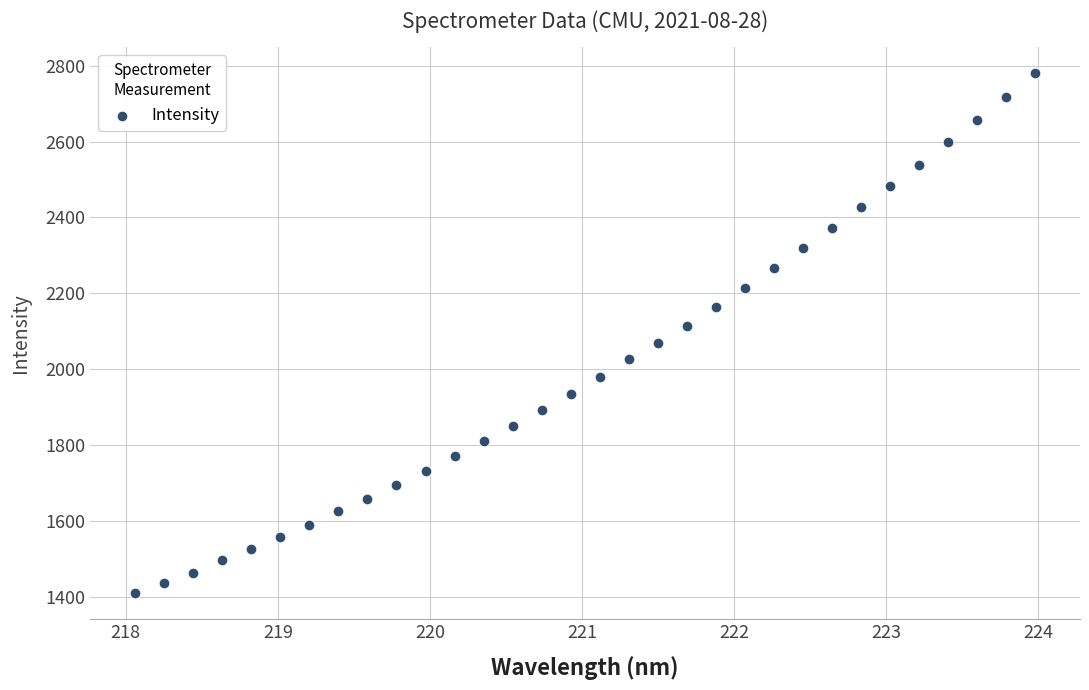

What is the range of X values (max minus min)?

5.9